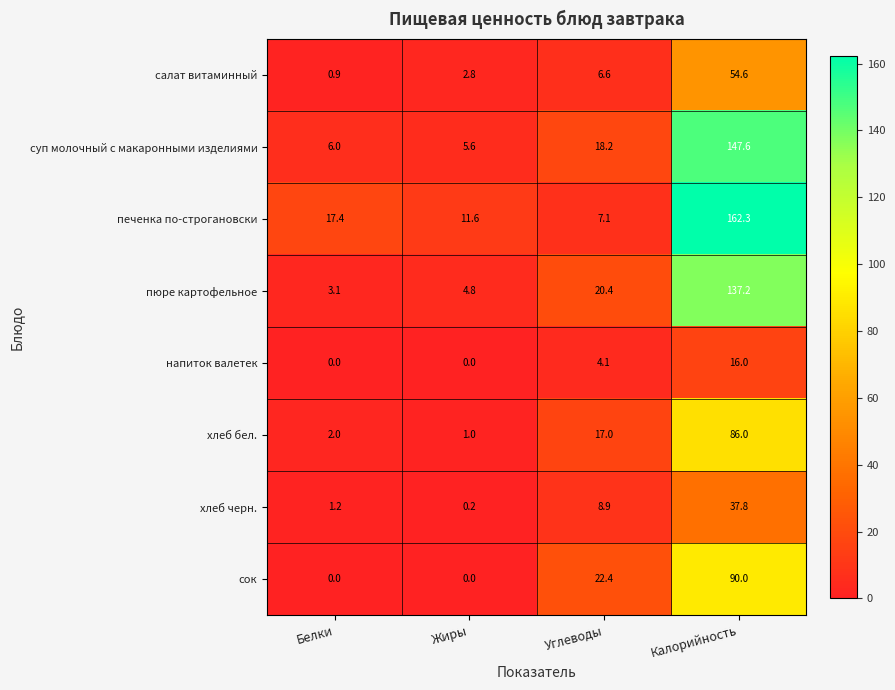

How many values in the печенка по-строгановски series are below 17?

2